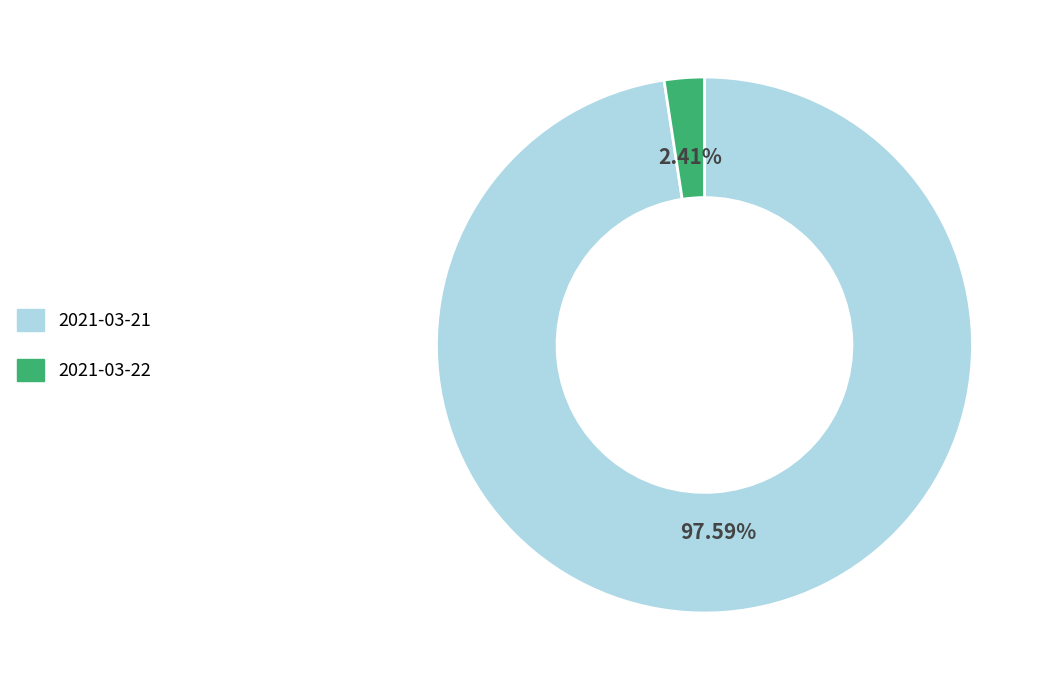

Does 2021-03-21 represent more than half of the total?

Yes